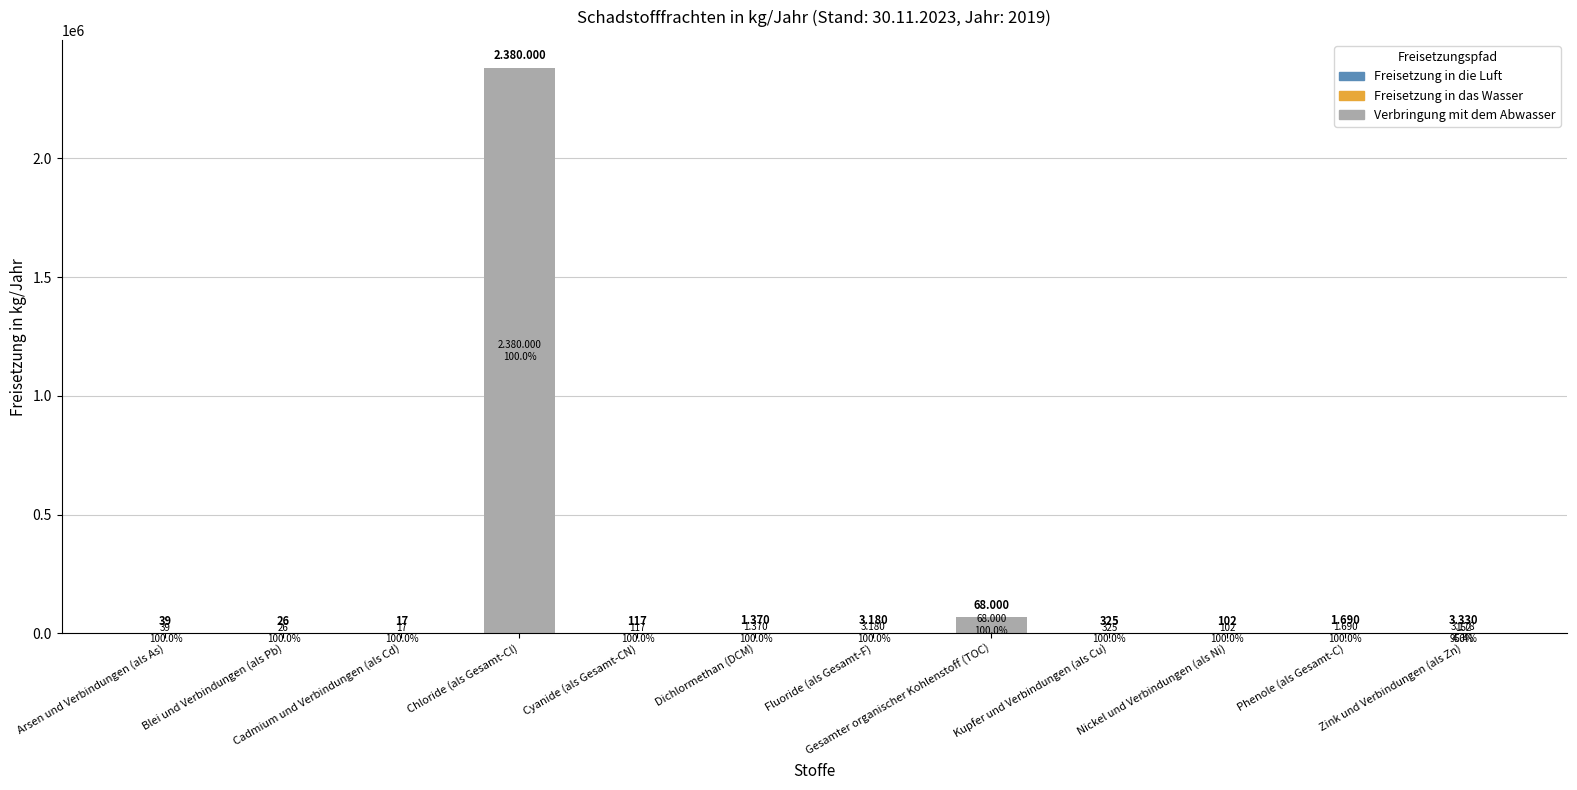

At which category is the sum across all series the highest?

Chloride (als Gesamt-Cl)